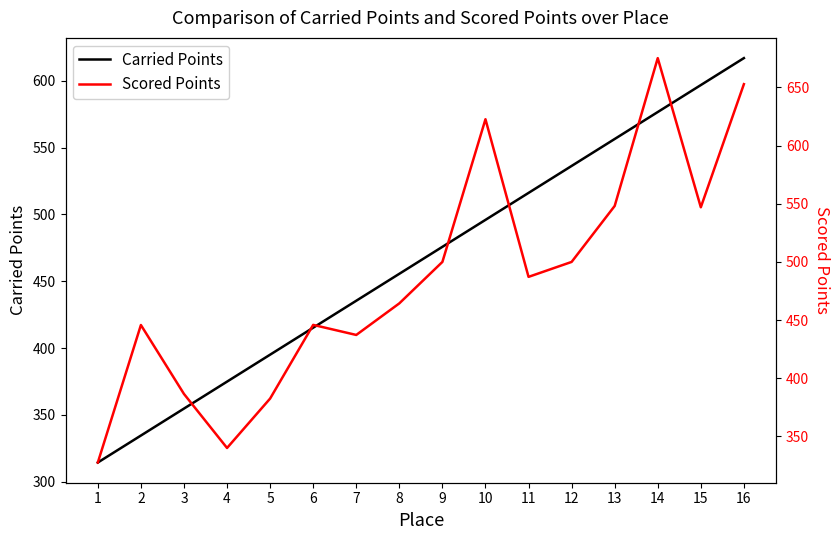

Between 2 and 16, which series saw the biggest shift?

Carried Points